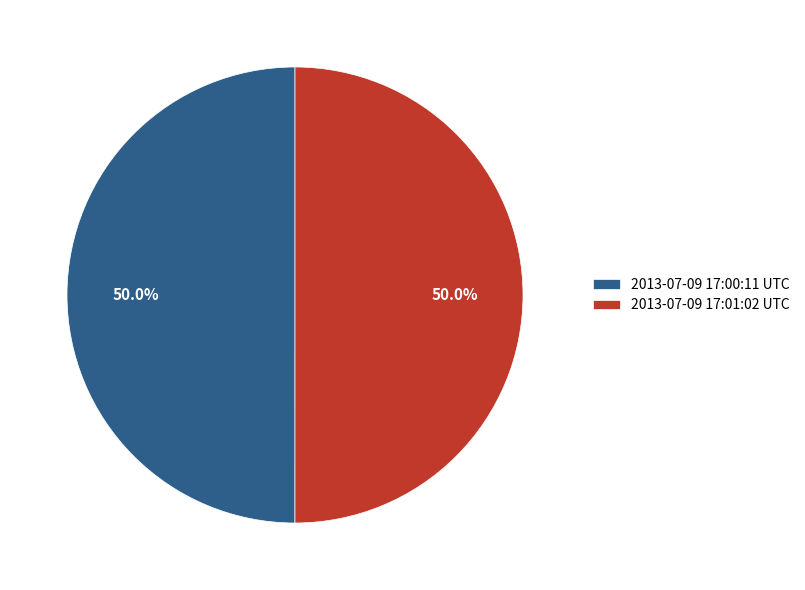

What percentage is the 2013-07-09 17:01:02 UTC slice, to the nearest percent?

50%